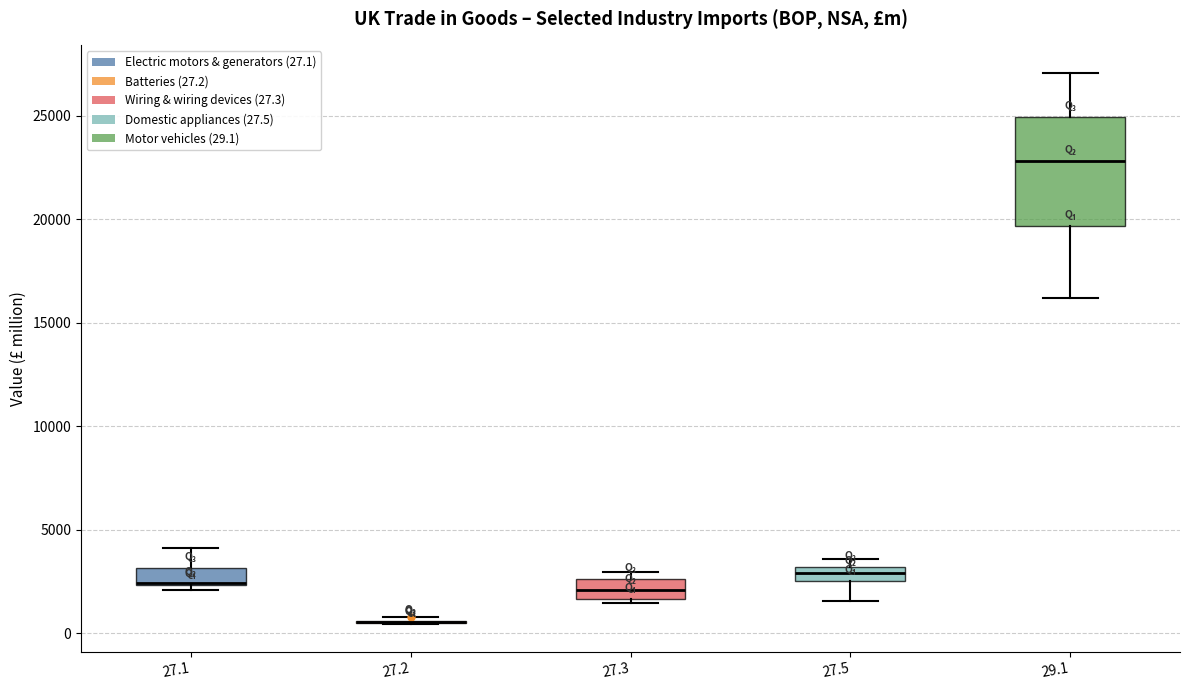

Where does the median line of the box at x = 27.3 sit on the y-axis? The values are not printed on the chart, so give them approximately, as read against the axis.

2000